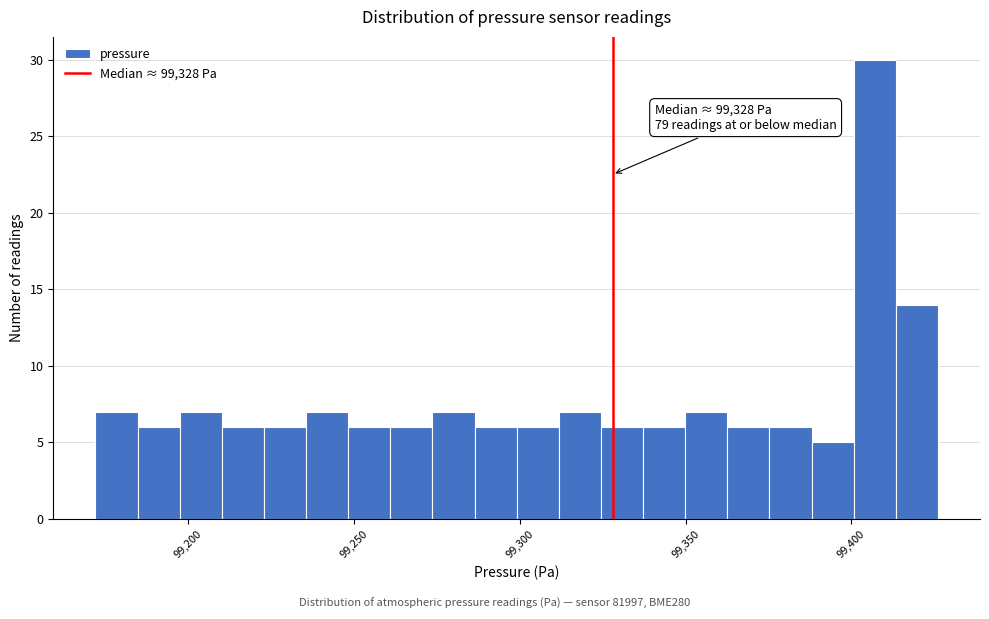

Read against the x-axis, roughly where is the centre of the tallest bar?

99405